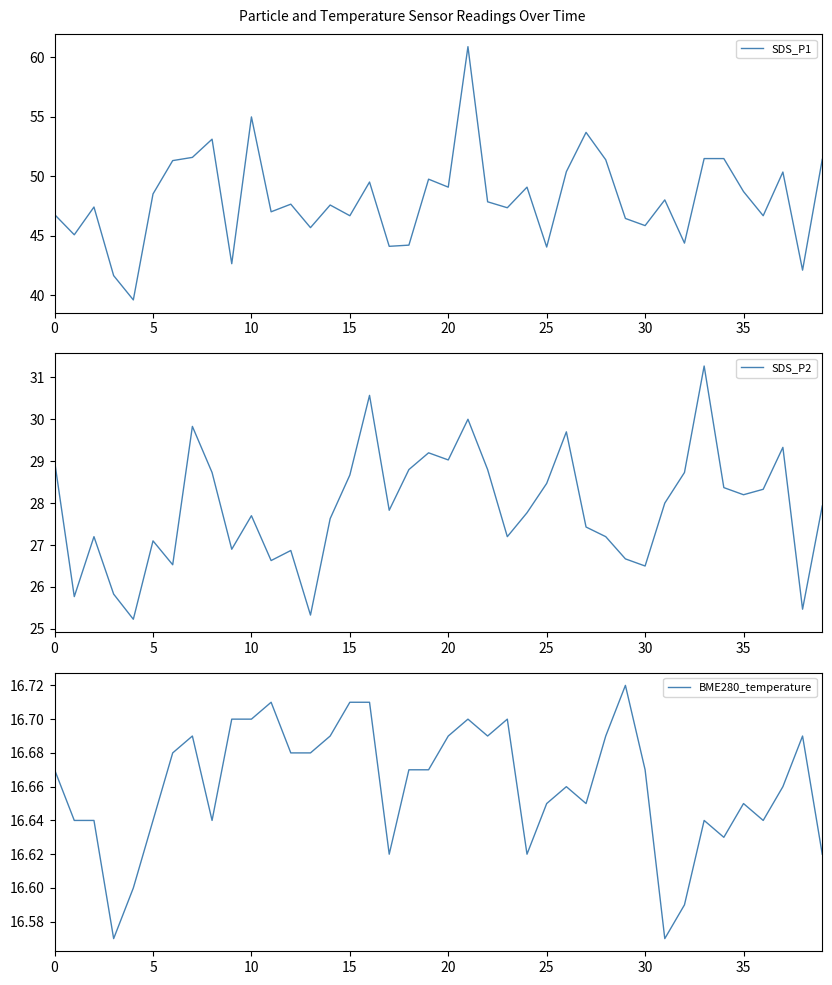

True or false: BME280_temperature and SDS_P1 intersect in this chart.

False